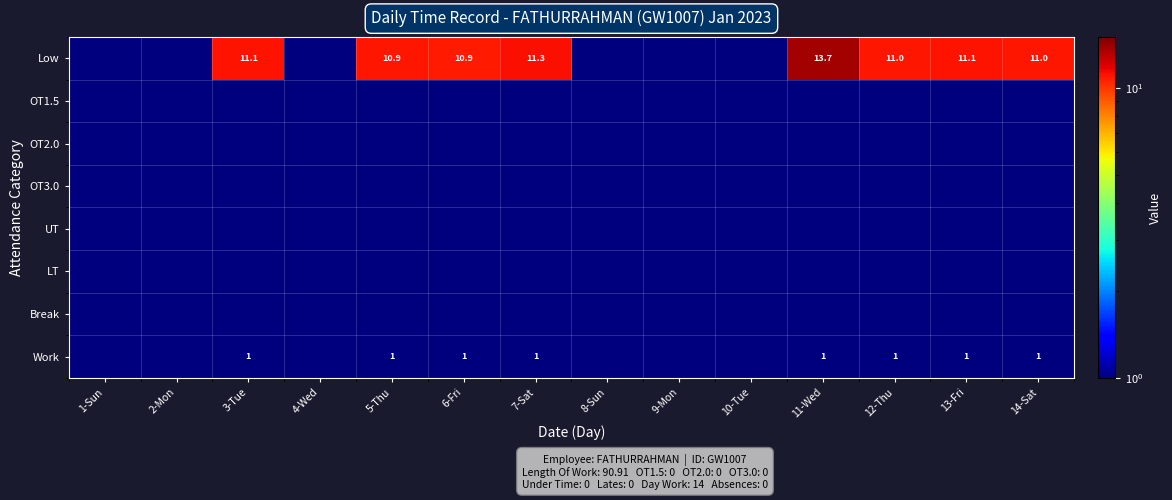

What is the approximate value of Low at 6-Fri?

10.9